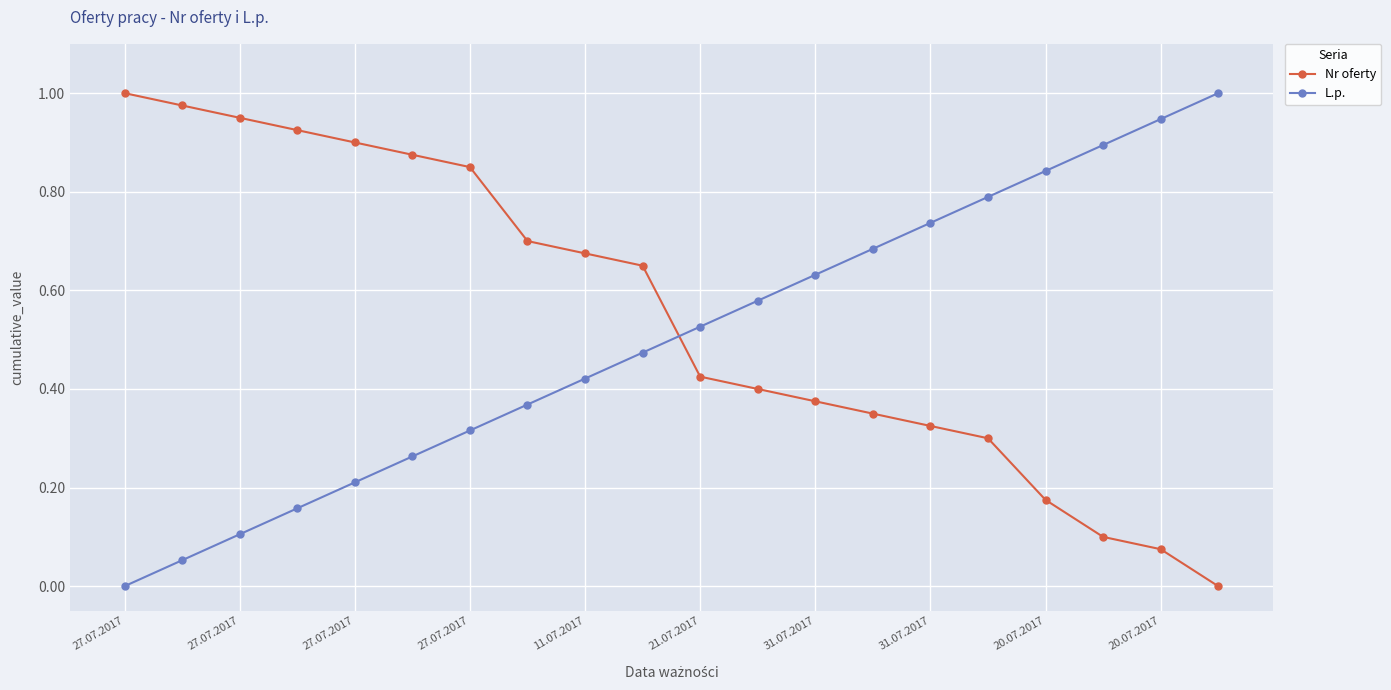

True or false: L.p. has more than 1 interior local peaks.

False